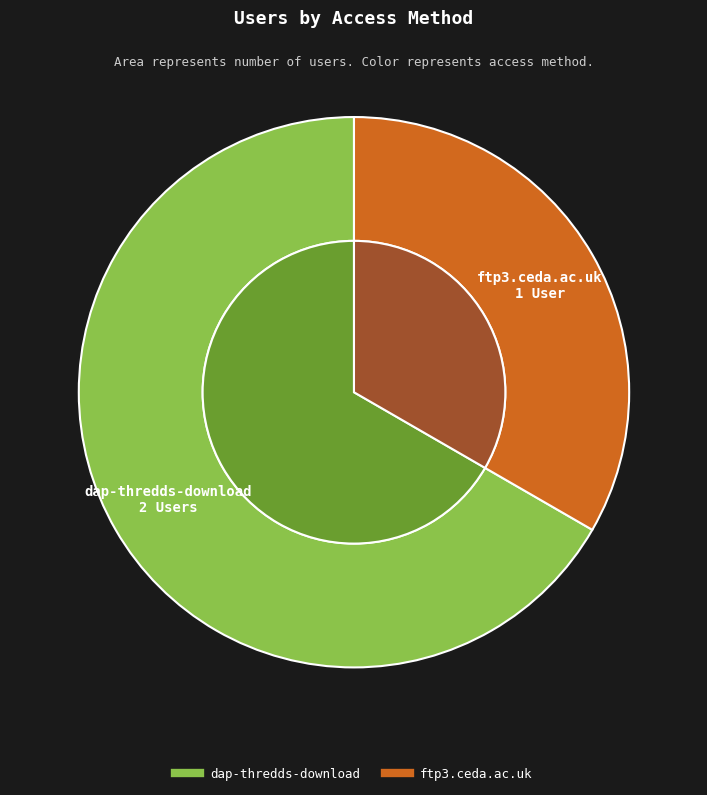

What is the change in value from dap-thredds-download to ftp3.ceda.ac.uk?

-1